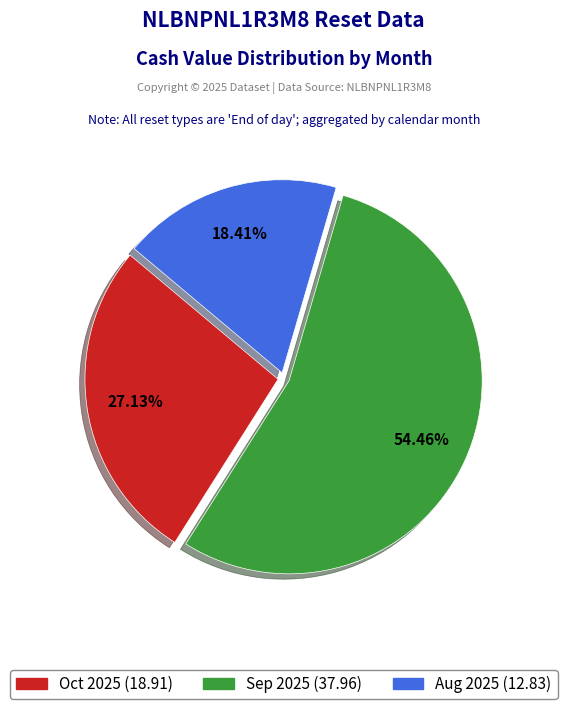

How many slices are in this pie chart?

3